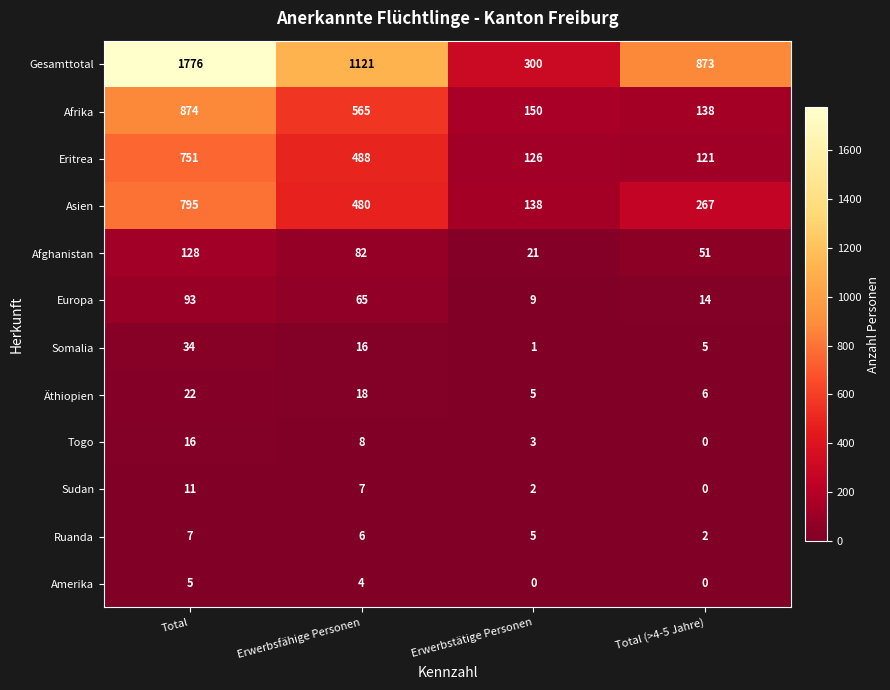

What is the difference between the highest and lowest values at Total?

1771